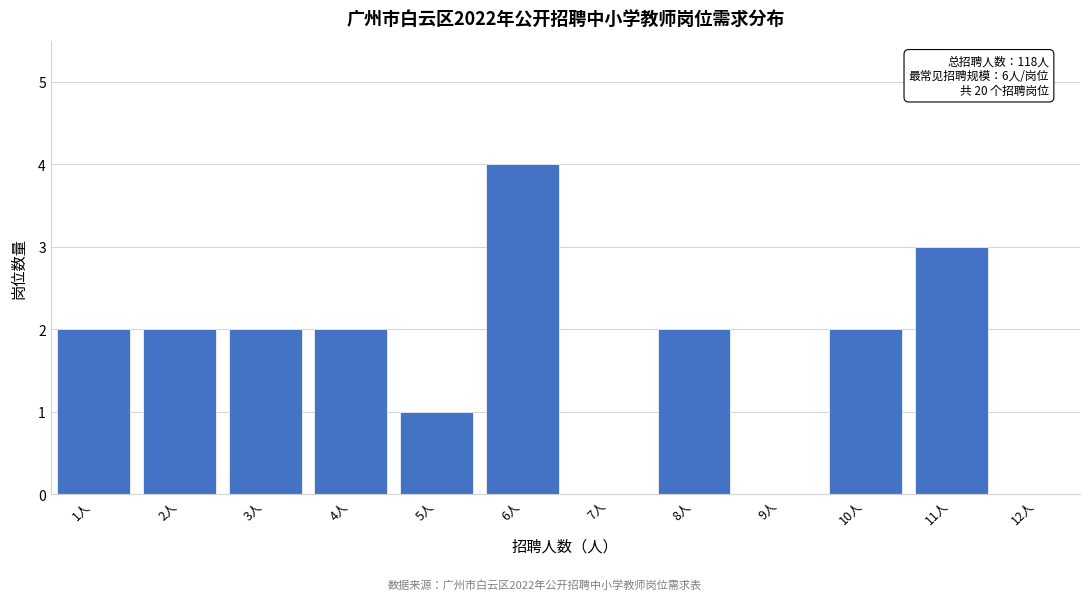

Over which range of the x-axis is the bar tallest?

5.5 to 6.5